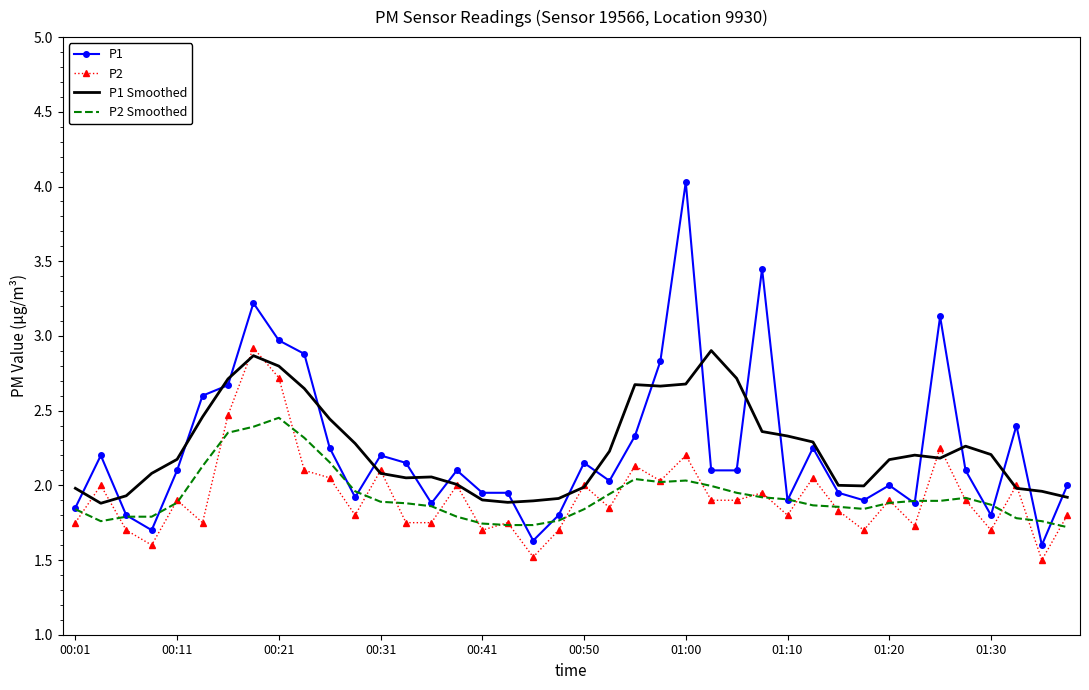

What is the sum of all P1 values?

89.8